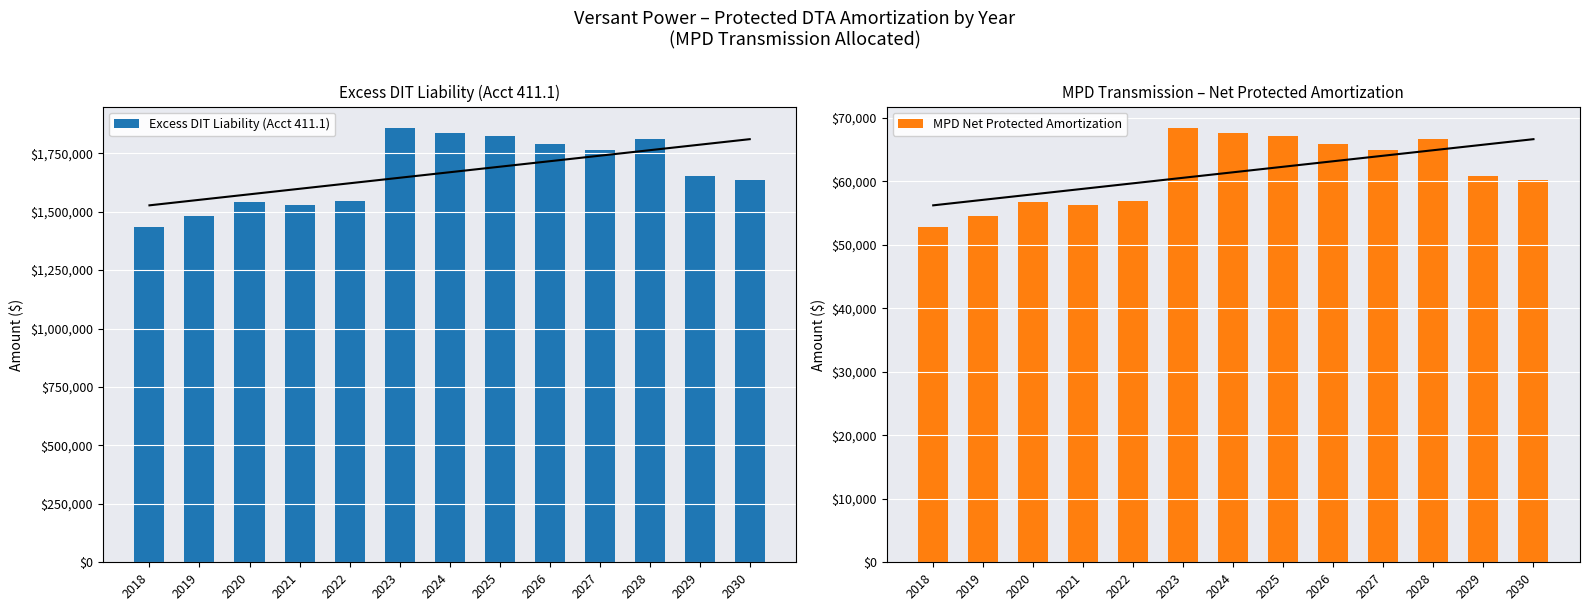

What is the sum of all MPD Net Protected Amortization values?

798509.1